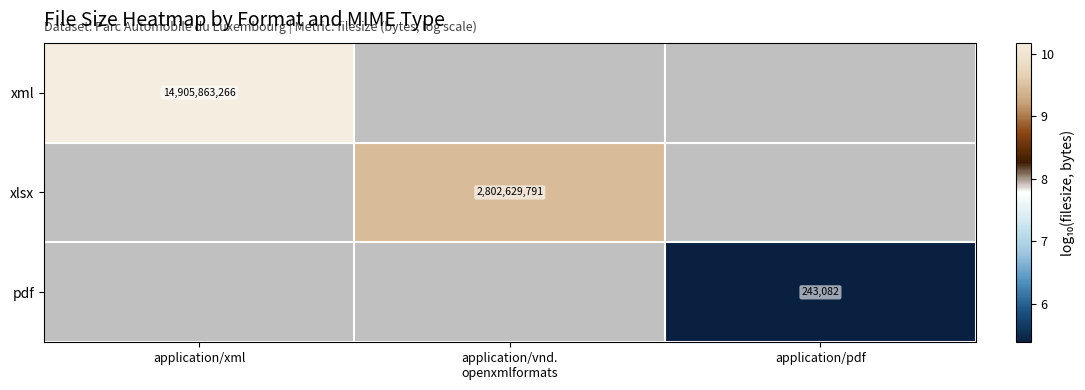

The value of xml at application/xml is 3.3. True or false?

False